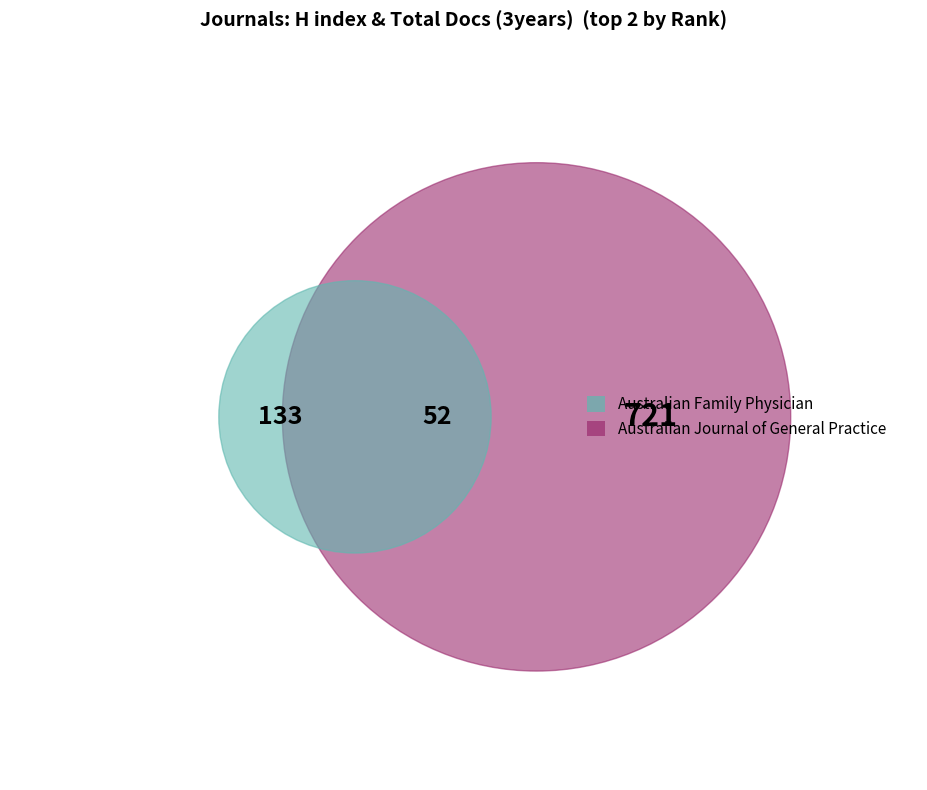

Combined, do Australian Journal of General Practice and Australian Family Physician account for over 50%?

Yes